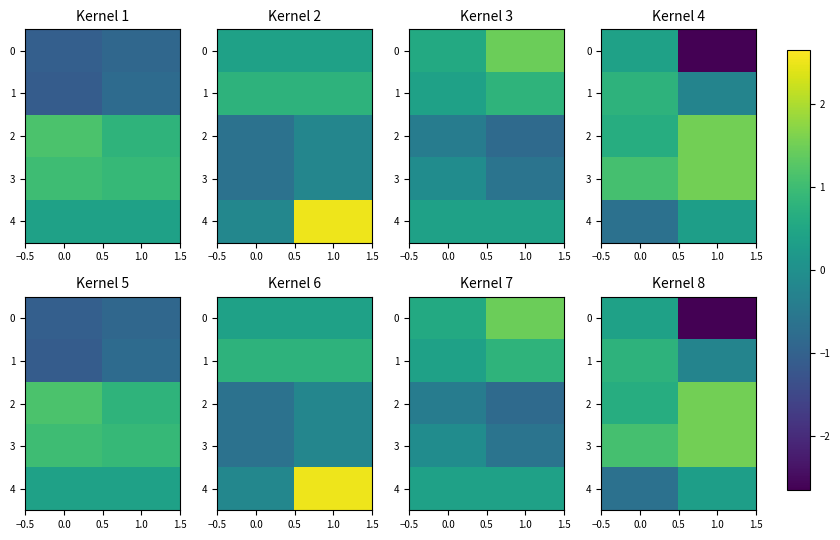

True or false: 3 has a value of 2.3 at 1.0.

False